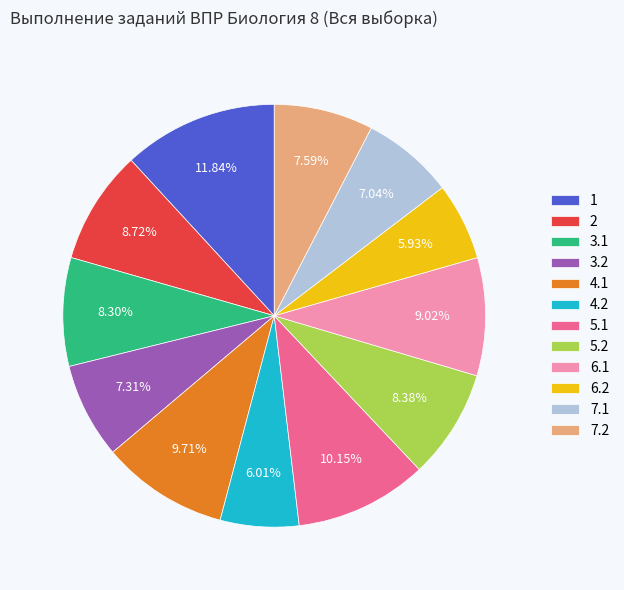

Approximately how many times larger is the value at 7.1 compared to 5.1?

0.7